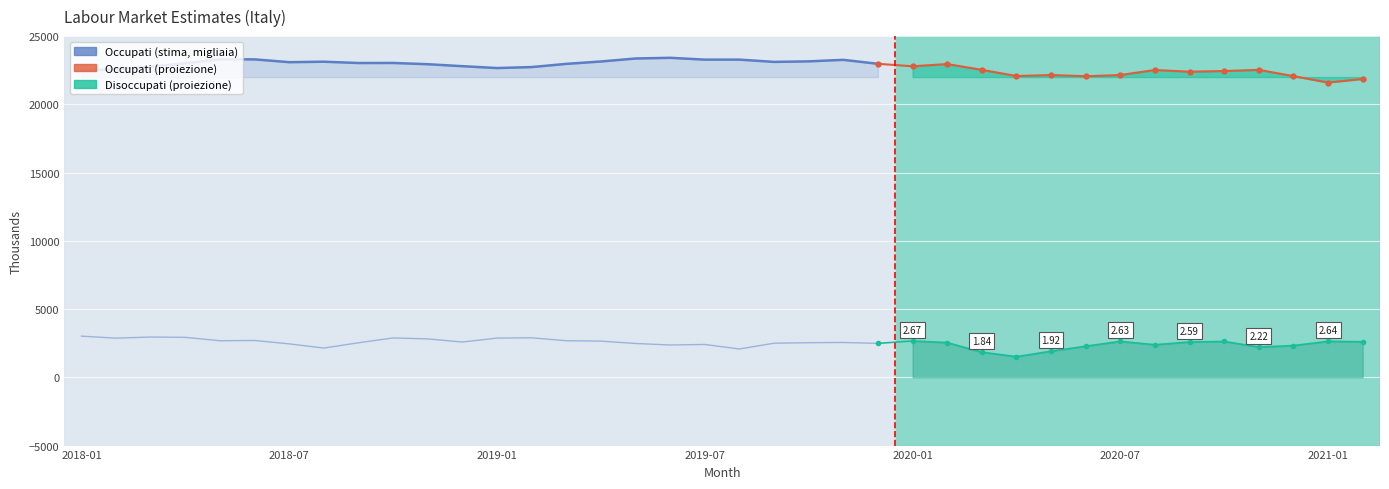

What is the label of the 37th point from the left?

2021-01